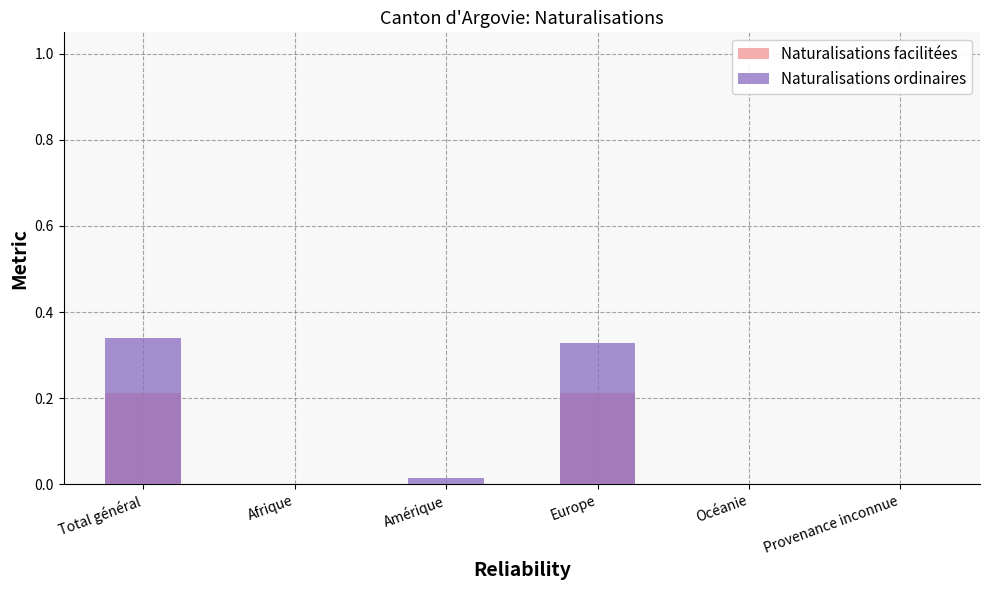

How many positive values does the Naturalisations ordinaires series have?

3